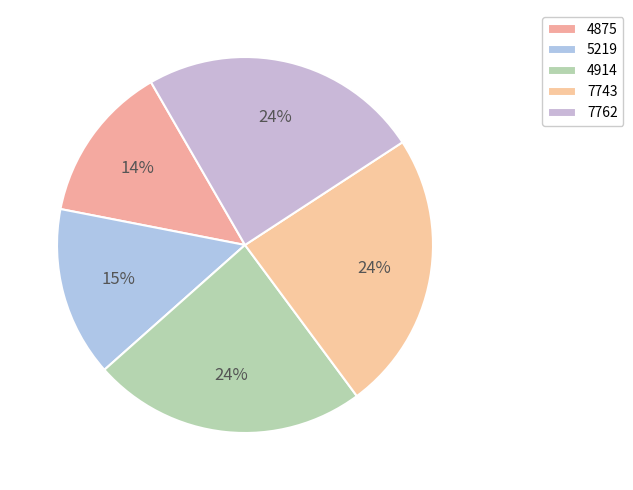

How many slices are in this pie chart?

5